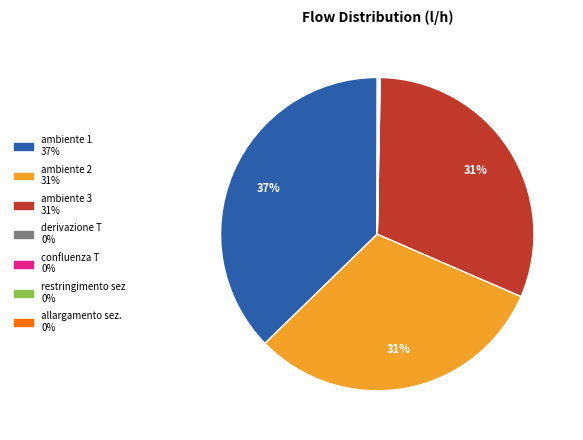

Is there any slice that represents more than half of the pie?

No